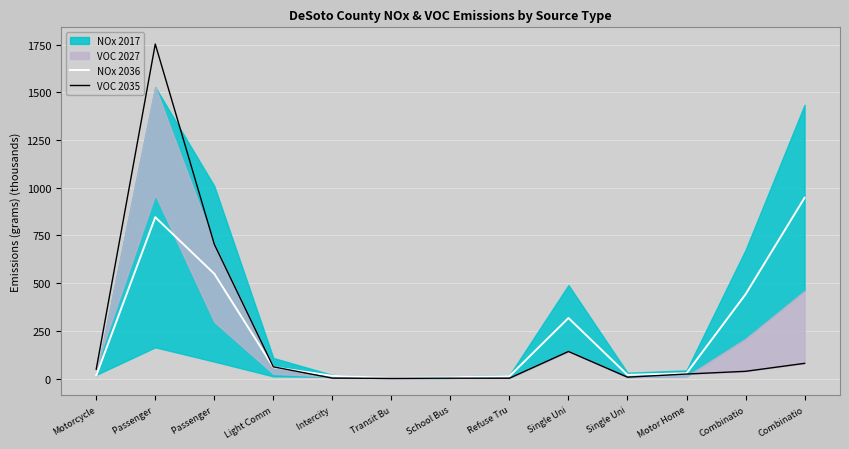

Is it true that NOx 2036 equals 18.9 at Single Uni?

True